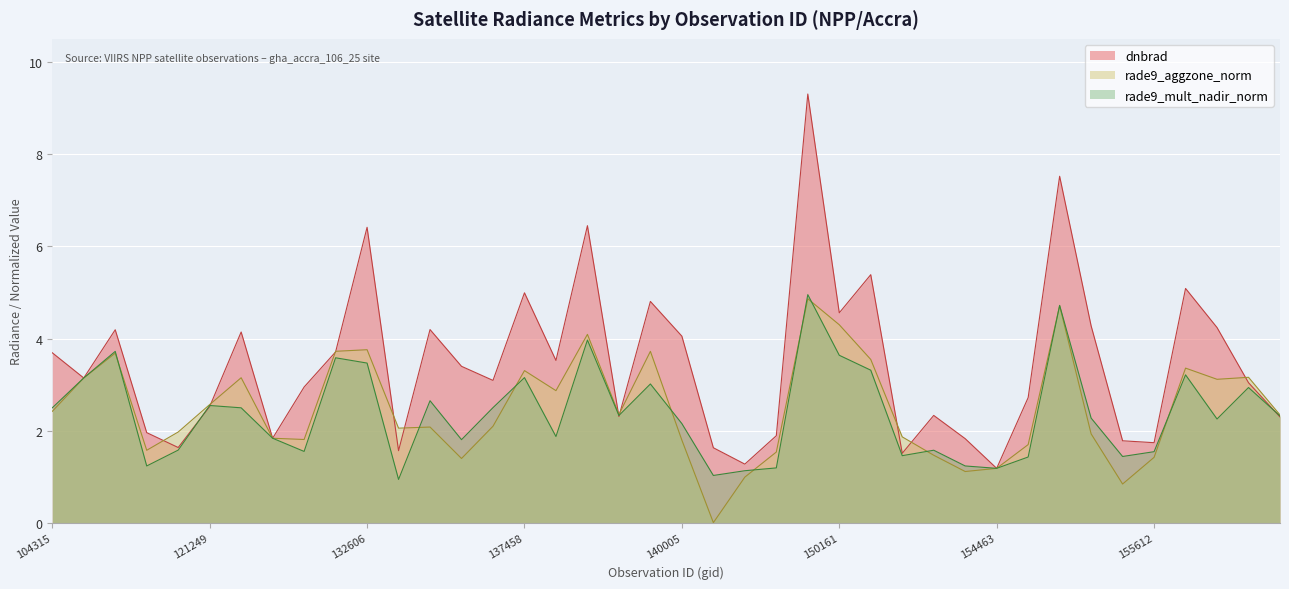

What is the label of the 28th point from the left?

150533